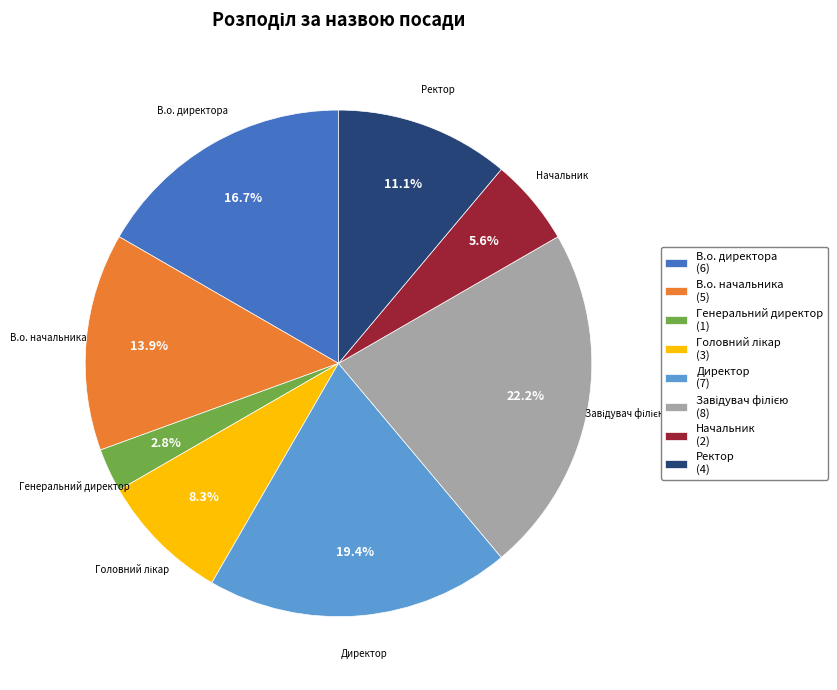

What is the smallest slice in the pie chart?

Генеральний директор